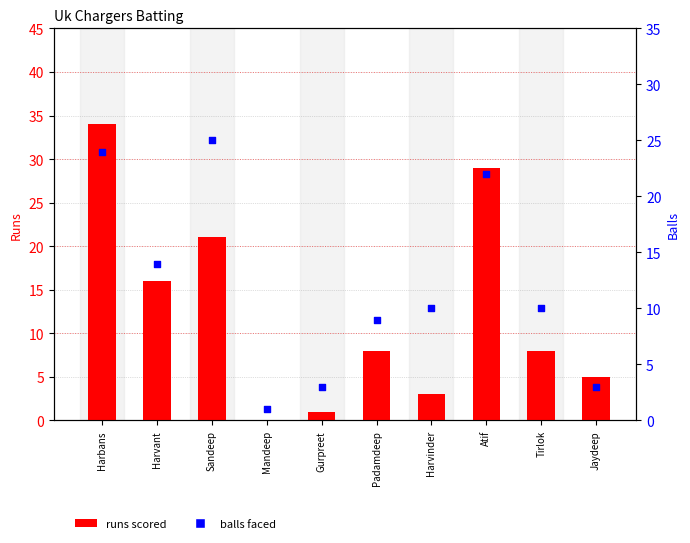

Is the value of balls faced at Mandeep greater than the value of runs scored at Tirlok?

No